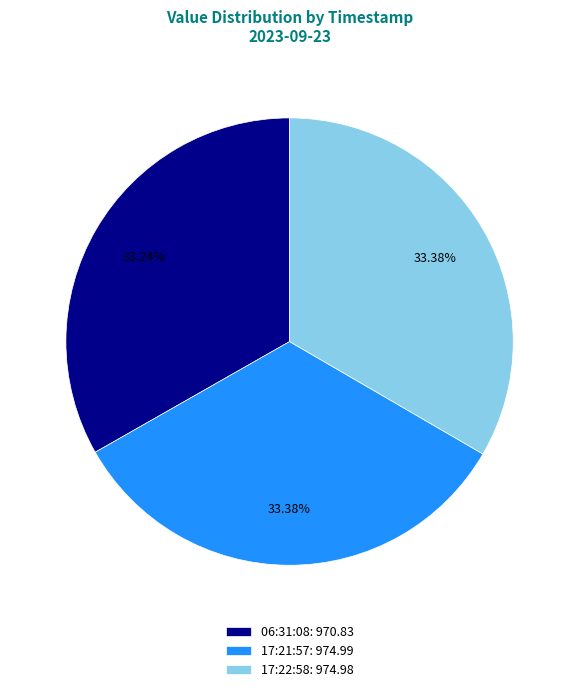

Does 06:31:08: 970.83 represent more than half of the total?

No